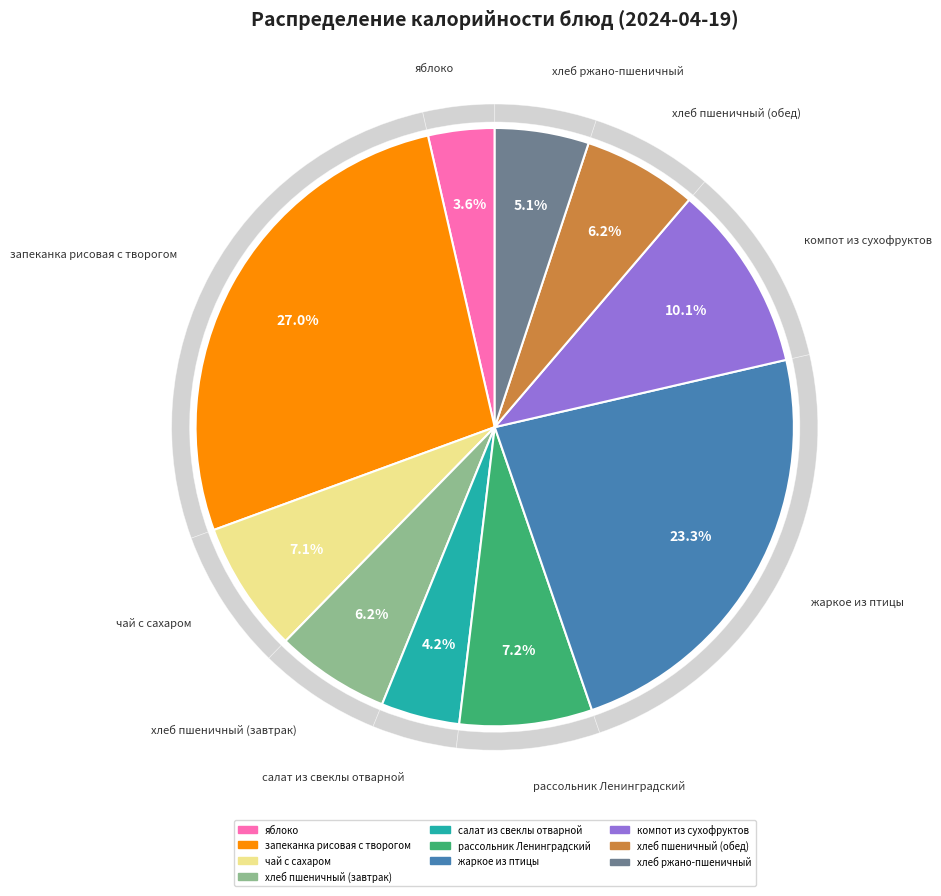

How many segments does this pie chart have?

10